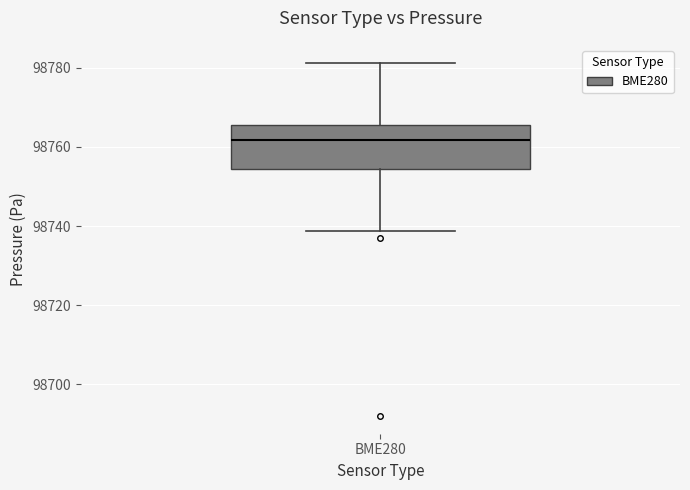

Read this box plot against the y-axis: the position of the median line, the range covered by the box, and the ends of both whiskers. The values are not printed on the chart, so give them approximately, as read against the axis.

median 98762, box 98754 to 98766, whiskers 98738 to 98782